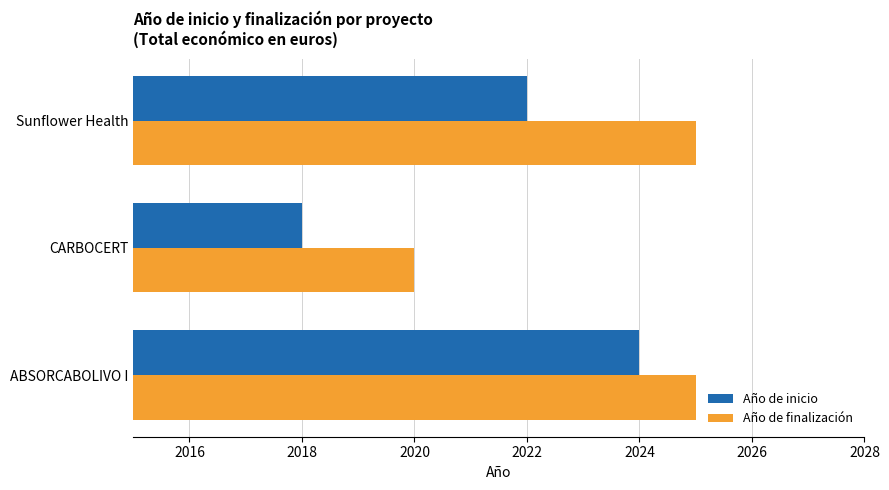

Rank the categories by Año de inicio value from lowest to highest.

CARBOCERT, Sunflower Health, ABSORCABOLIVO I